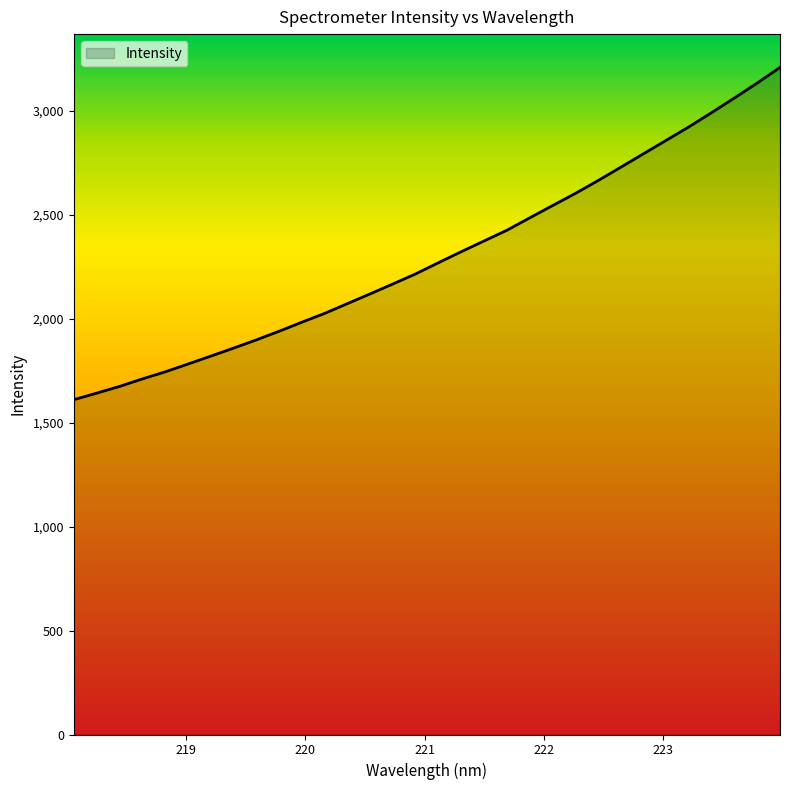

What is the difference between the maximum and minimum values?

1598.6